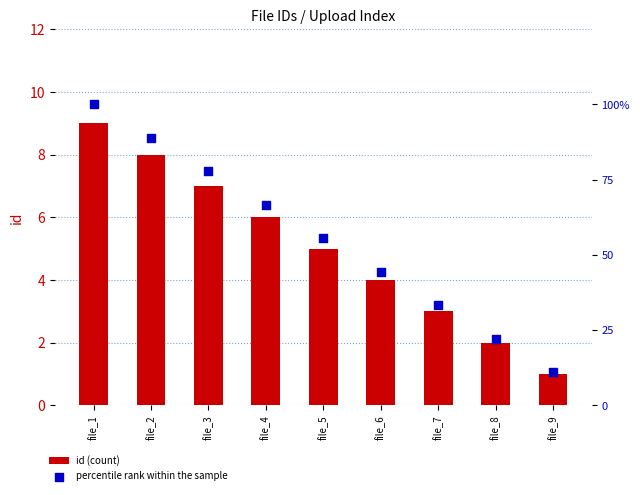

At how many categories does at least one series exceed 98?

1